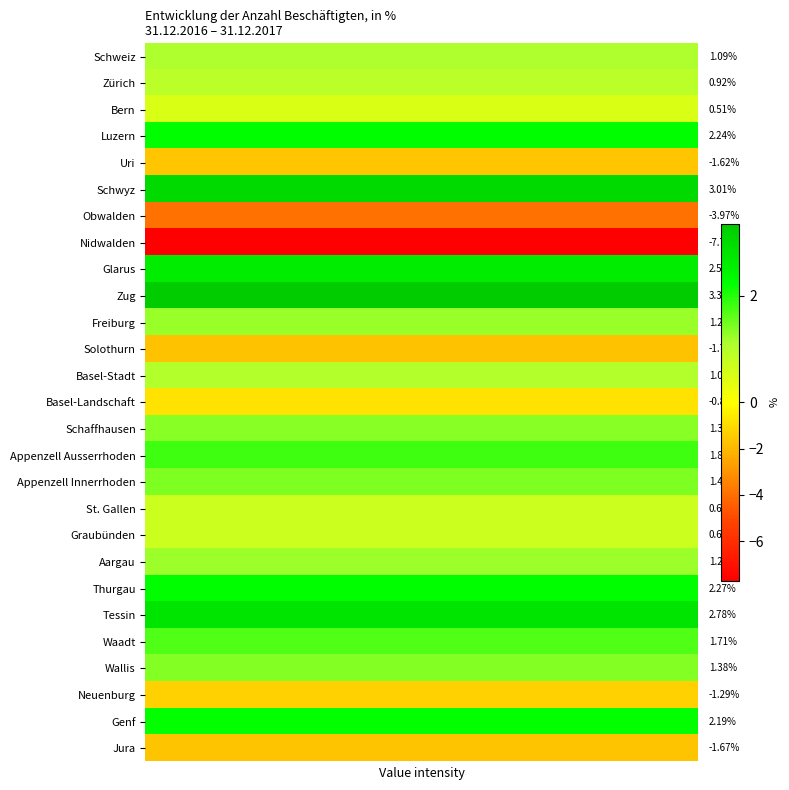

Reading right to left, what are all the values shown in this chart?

Jura=-1.7	Genf=2.2	Neuenburg=-1.3	Wallis=1.4	Waadt=1.7	Tessin=2.8	Thurgau=2.3	Aargau=1.2	Graubünden=0.7	St. Gallen=0.7	Appenzell Innerrhoden=1.4	Appenzell Ausserrhoden=1.8	Schaffhausen=1.3	Basel-Landschaft=-0.8	Basel-Stadt=1.0	Solothurn=-1.7	Freiburg=1.2	Zug=3.3	Glarus=2.6	Nidwalden=-7.7	Obwalden=-4.0	Schwyz=3.0	Uri=-1.6	Luzern=2.2	Bern=0.5	Zürich=0.9	Schweiz=1.1